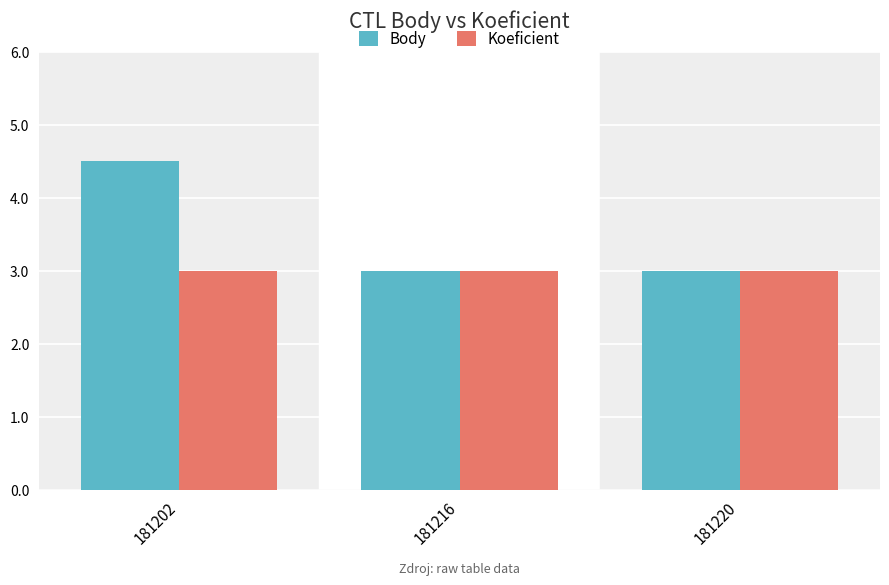

What is the difference between the maximum and minimum values in the Body series?

1.5